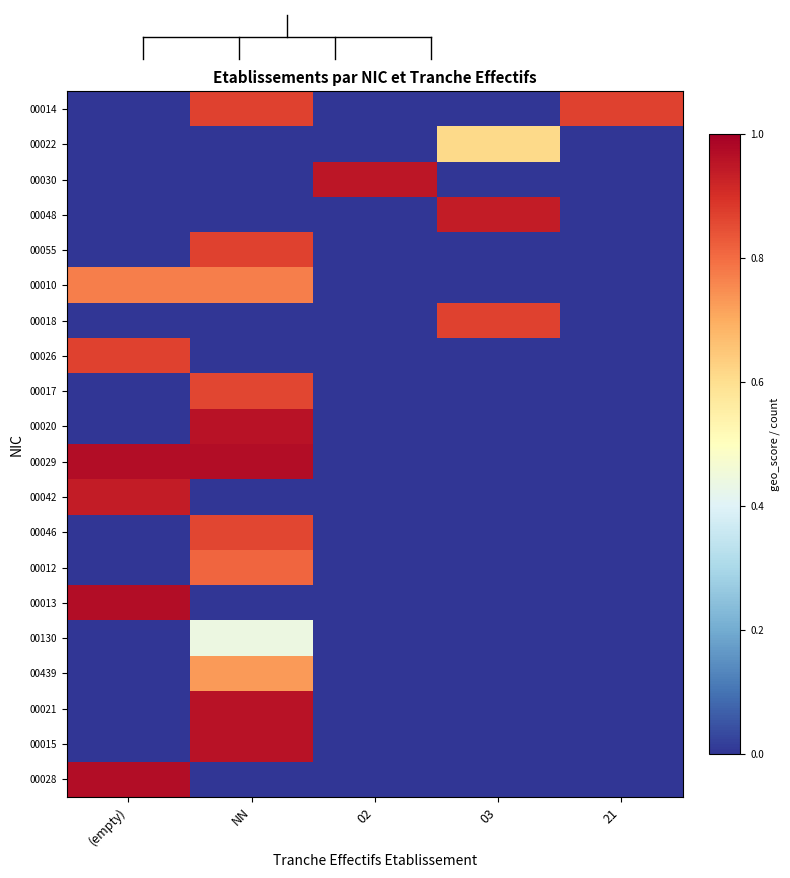

Between 03 and NN, which is larger?

NN